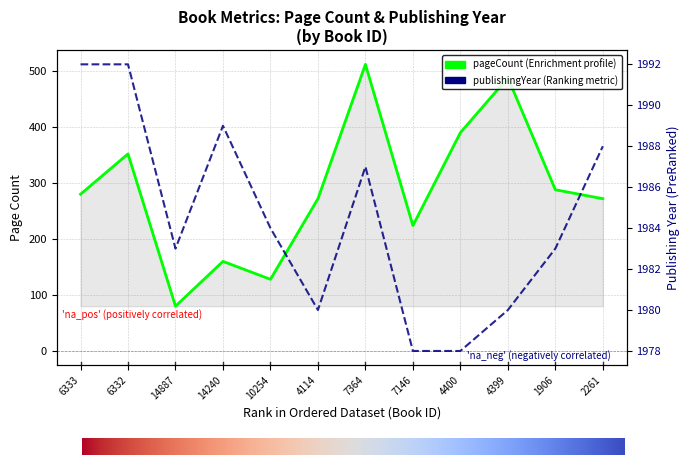

What is the maximum value shown in the chart?

1992